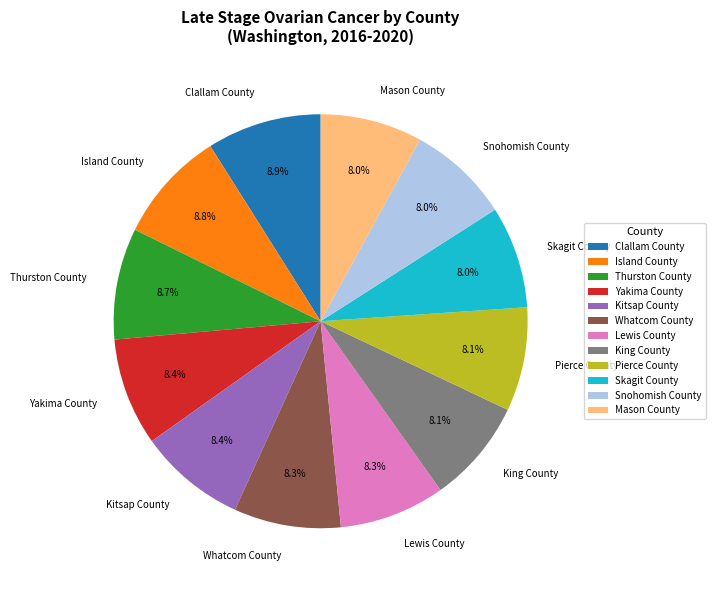

What is the ratio of the value at Lewis County to the value at Yakima County?

1.0